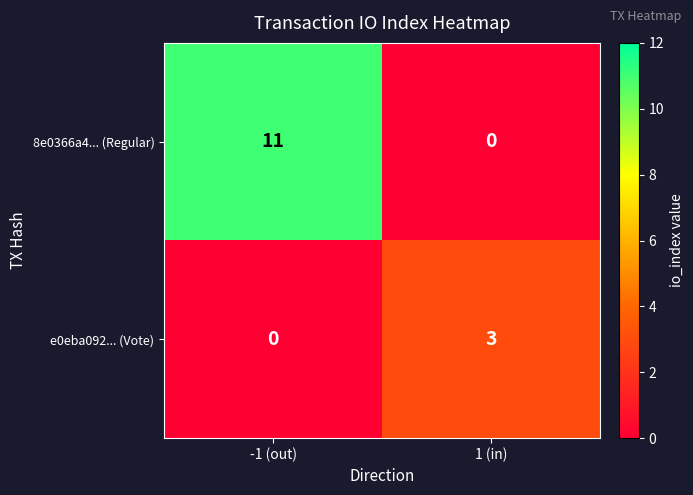

What is the difference between the highest and lowest values at -1 (out)?

11